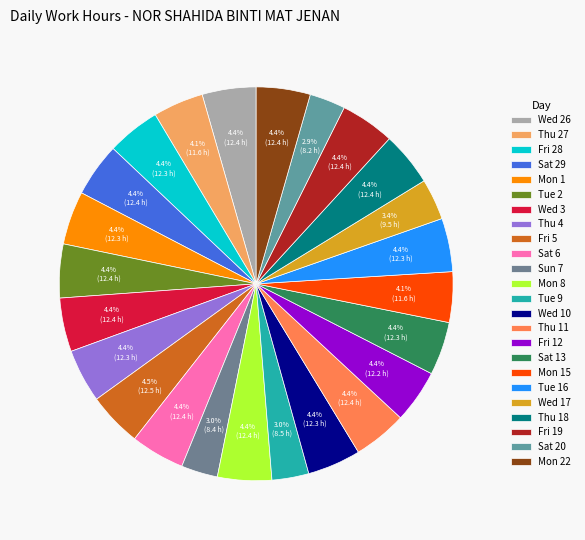

How many slices are in this pie chart?

24